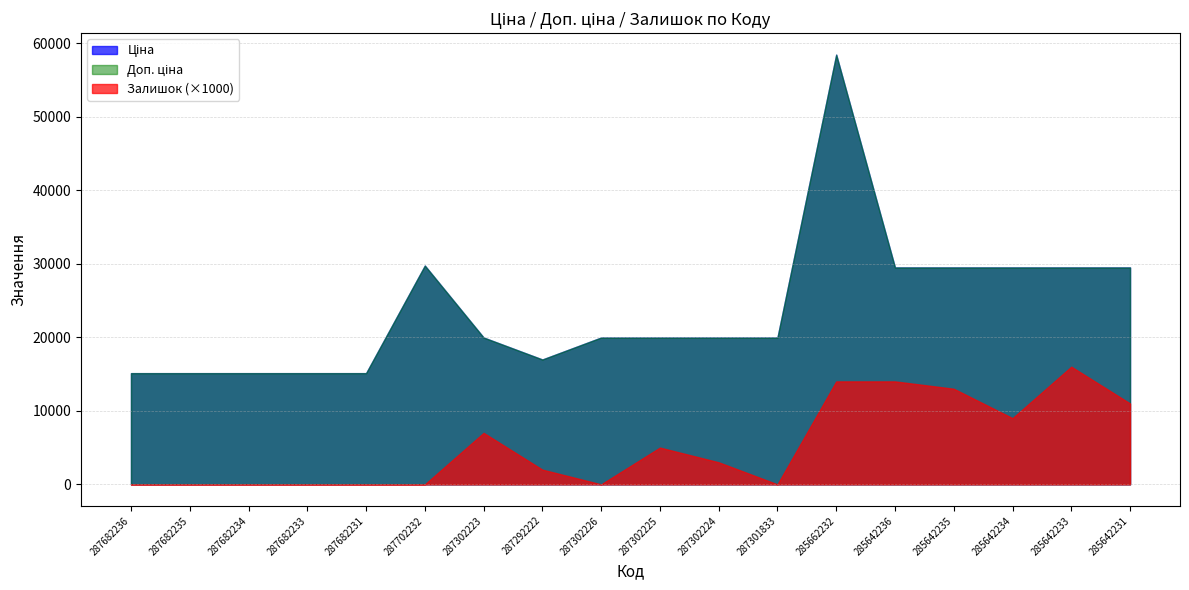

How many Залишок values are between 0 and 11?

14